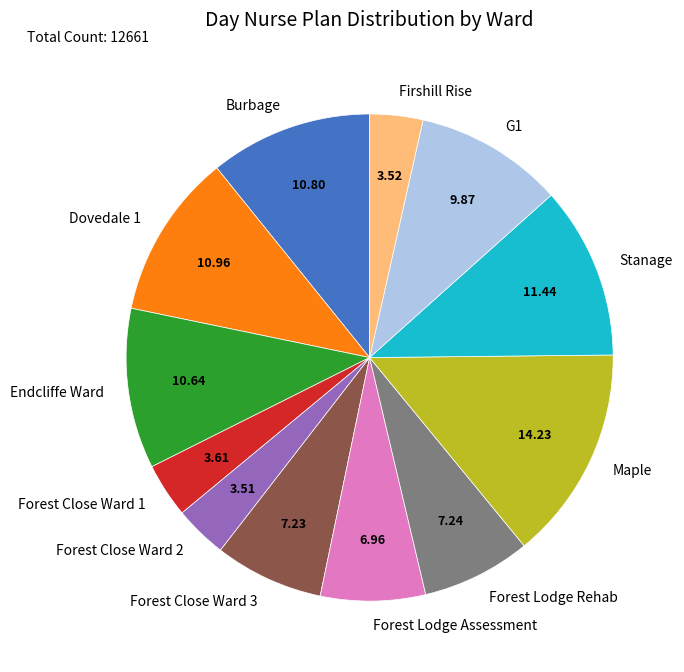

Approximately how many times larger is the value at Forest Close Ward 3 compared to Endcliffe Ward?

0.7